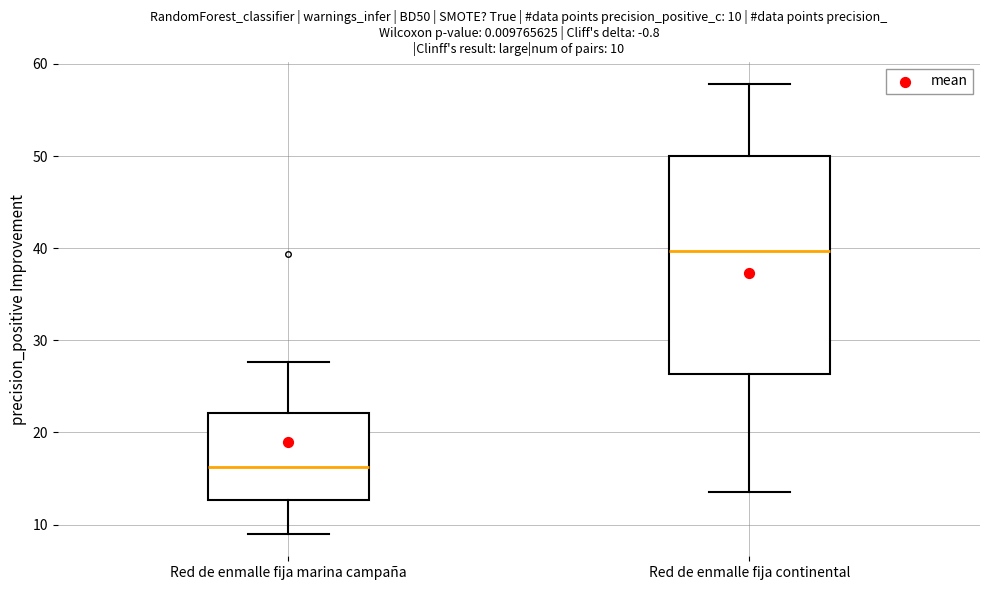

Comparing the boxes themselves (not the whiskers), which one is the tallest?

Red de enmalle fija continental